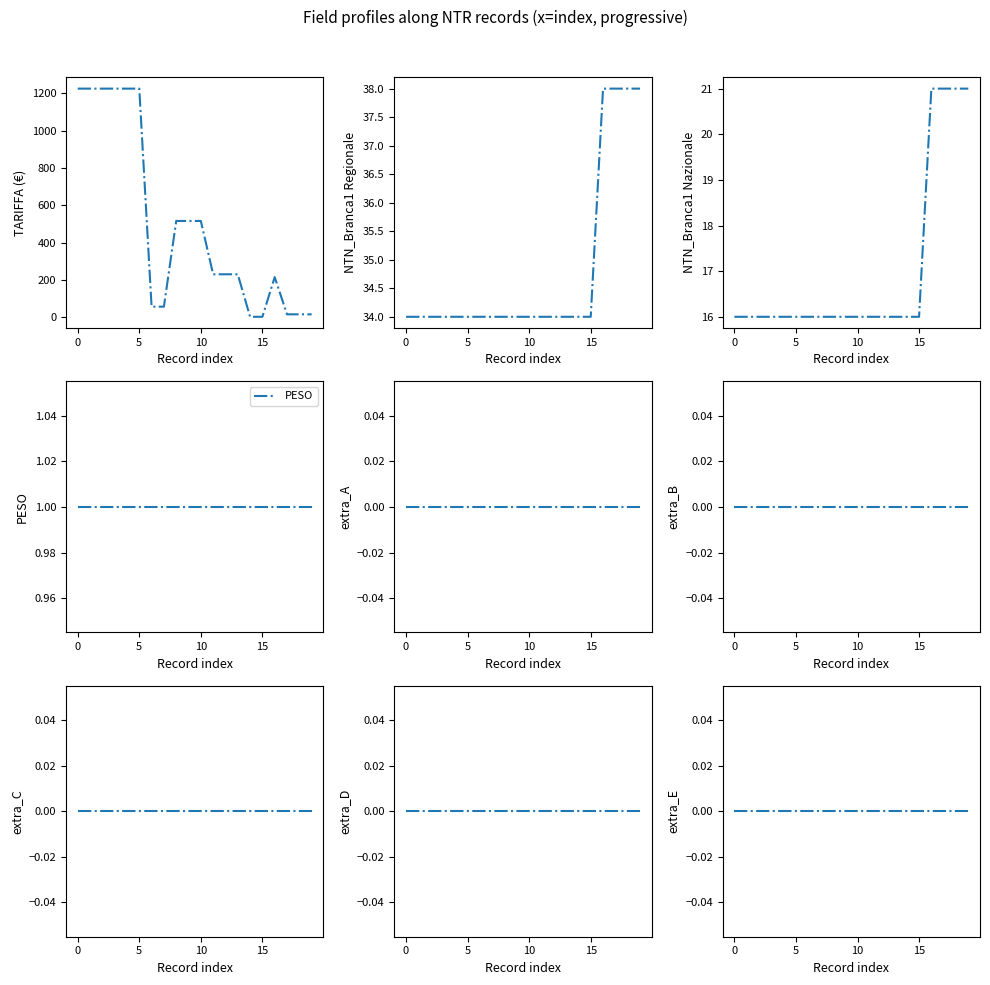

Is this an area chart (filled region under the line)?

No